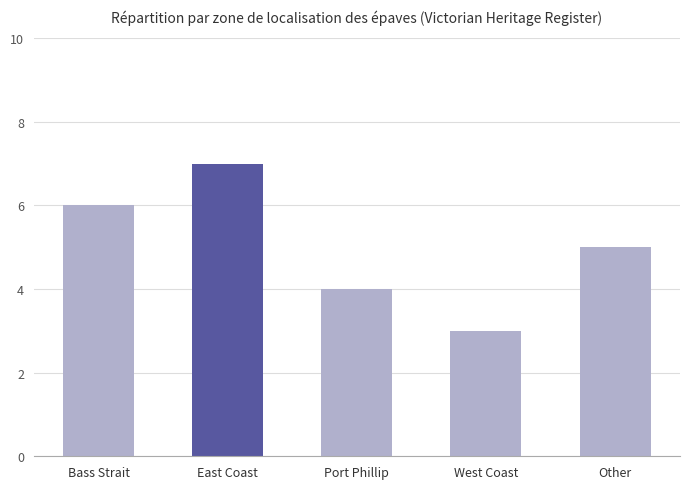

Approximately how many times larger is the value at West Coast compared to Other?

0.6